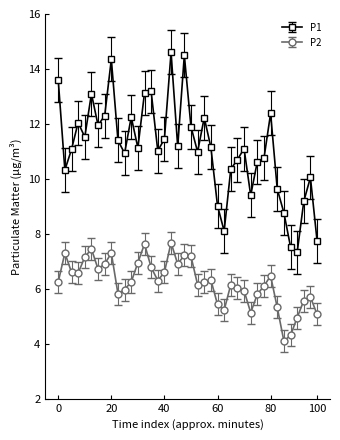

Which series has the widest spread of values?

P1